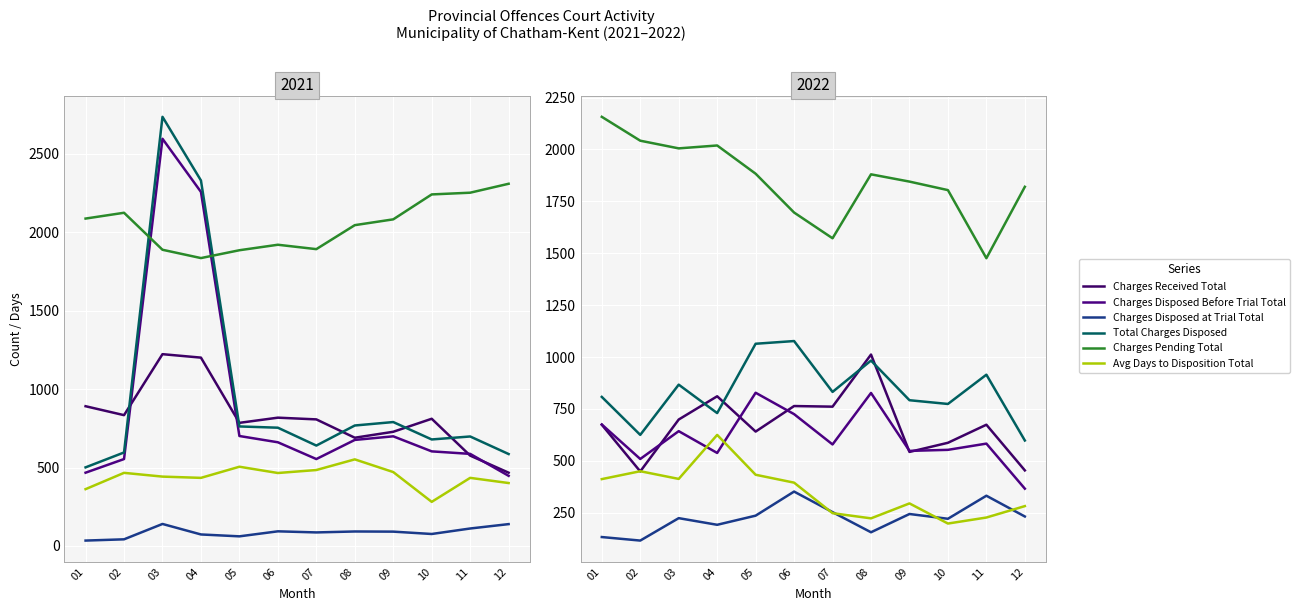

What is the sum of all Charges Pending Total values?

22199